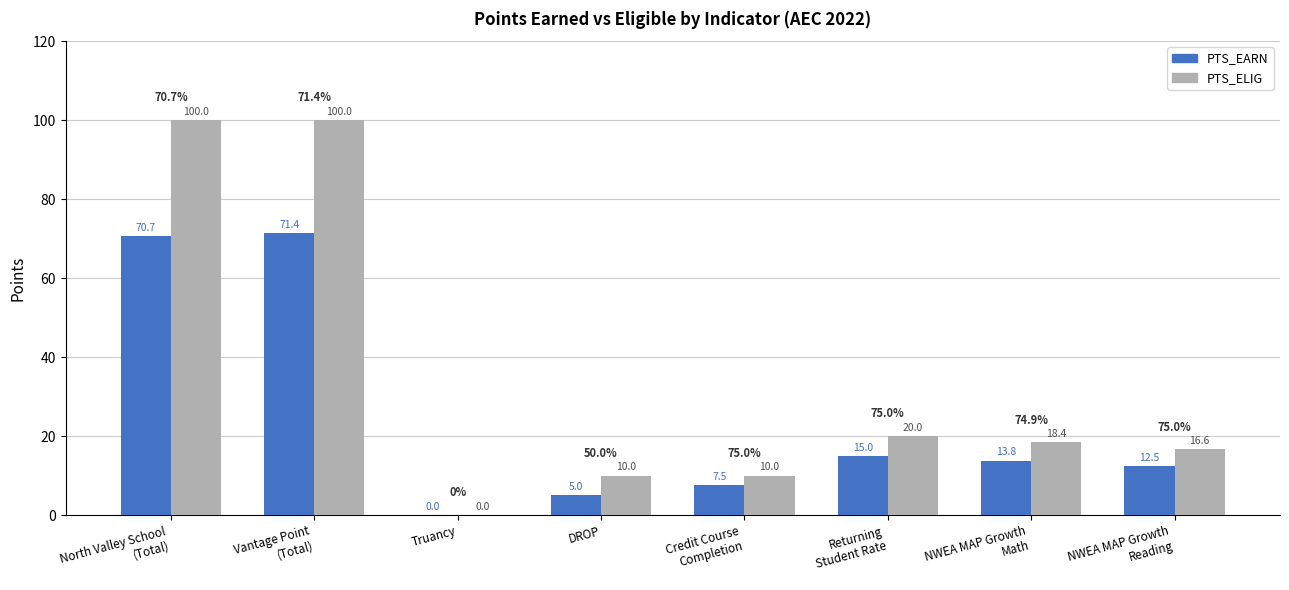

What is the total value across all series at DROP?

15.0